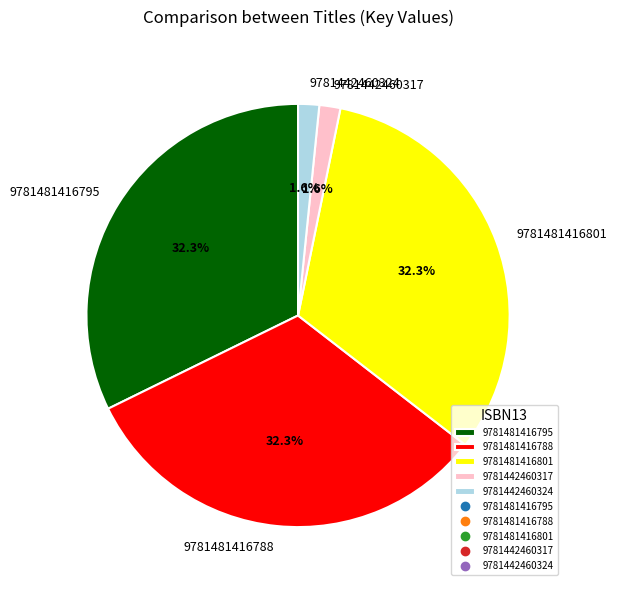

The 9781481416801 slice represents 21% of the pie. True or false?

False